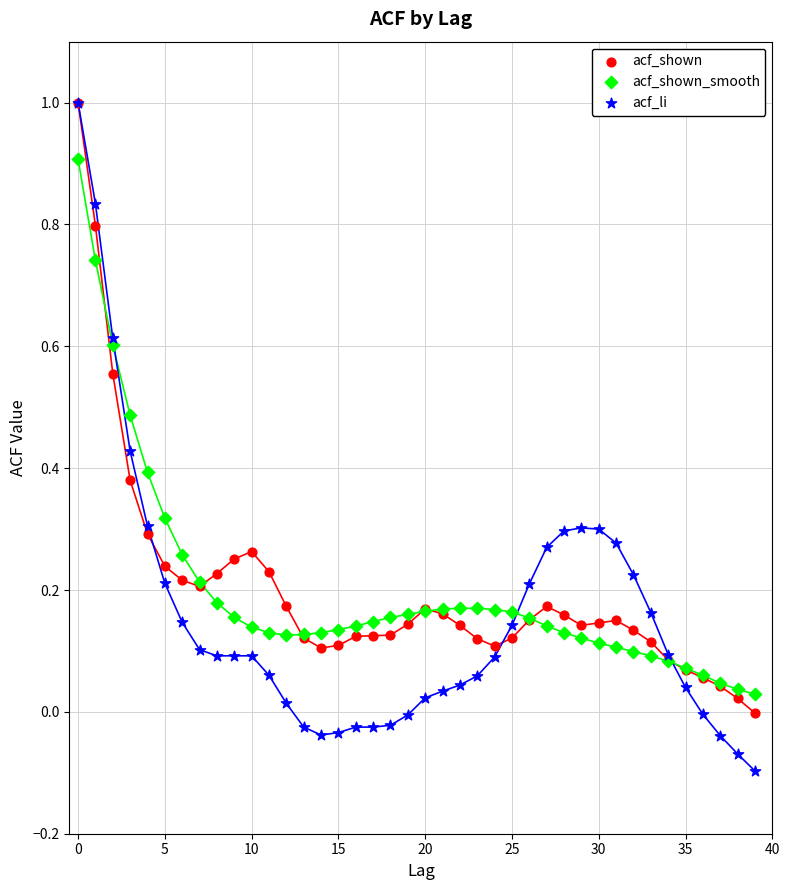

Which series contains the lowest Y value?

acf_li